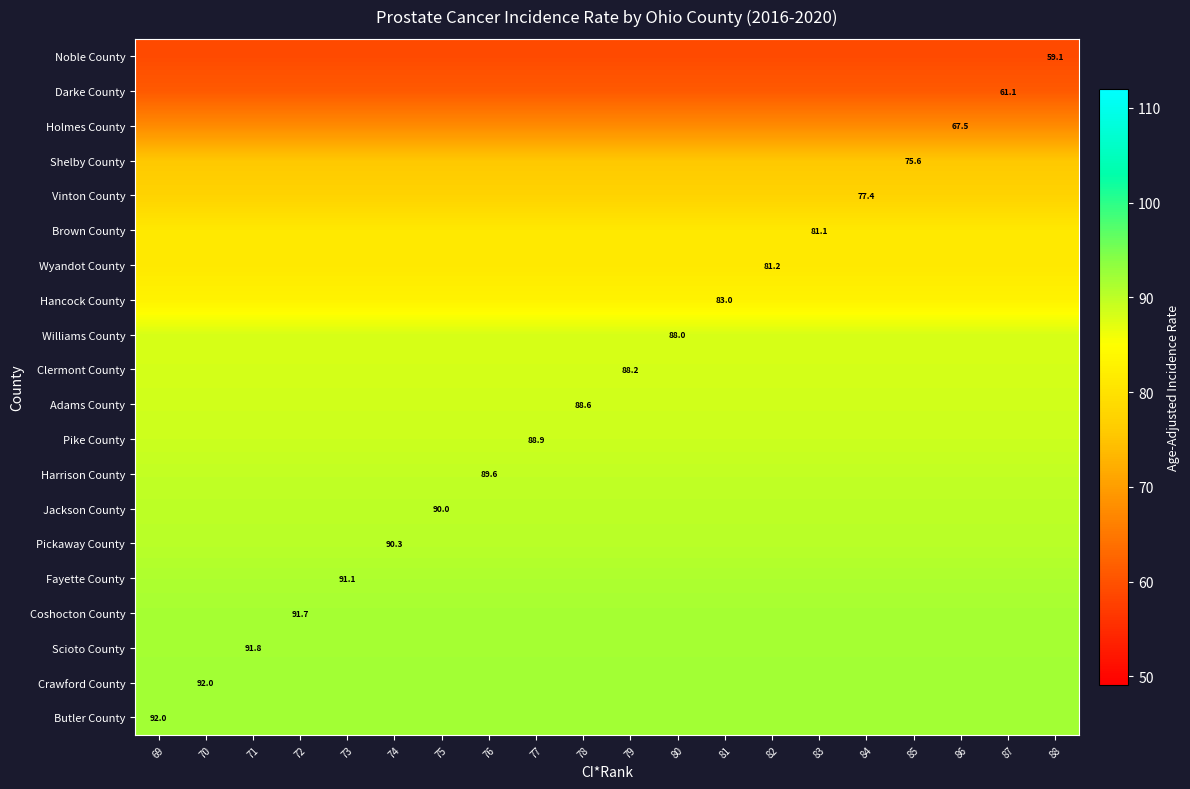

The Clermont County series shows 88.2 at 79. True or false?

True